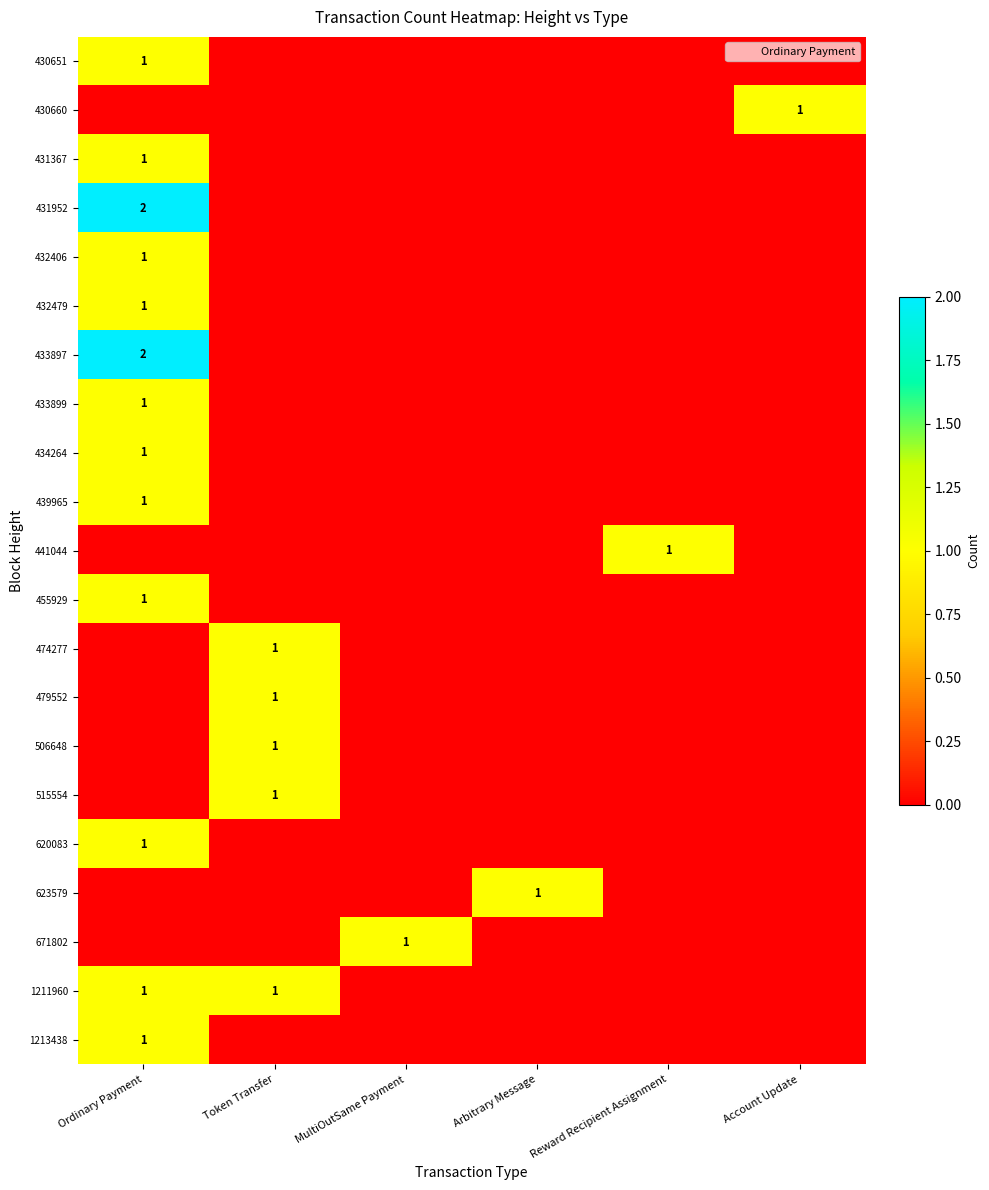

The value of 432406 at Ordinary Payment is 1. True or false?

True